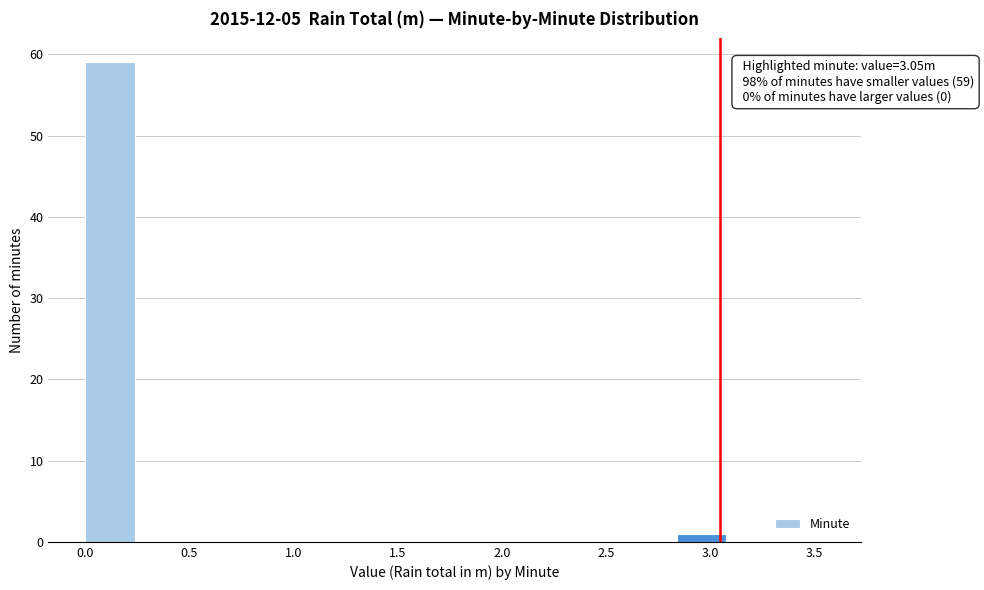

Which range on the x-axis has the tallest bar?

0.00 to 0.25